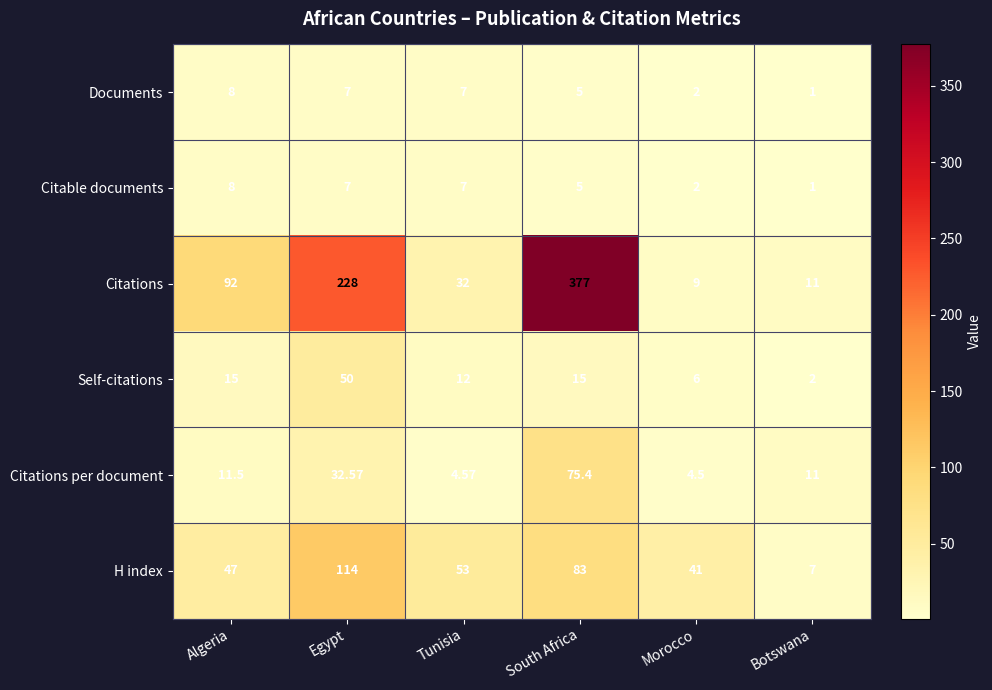

Which series has the largest total across all categories?

Citations